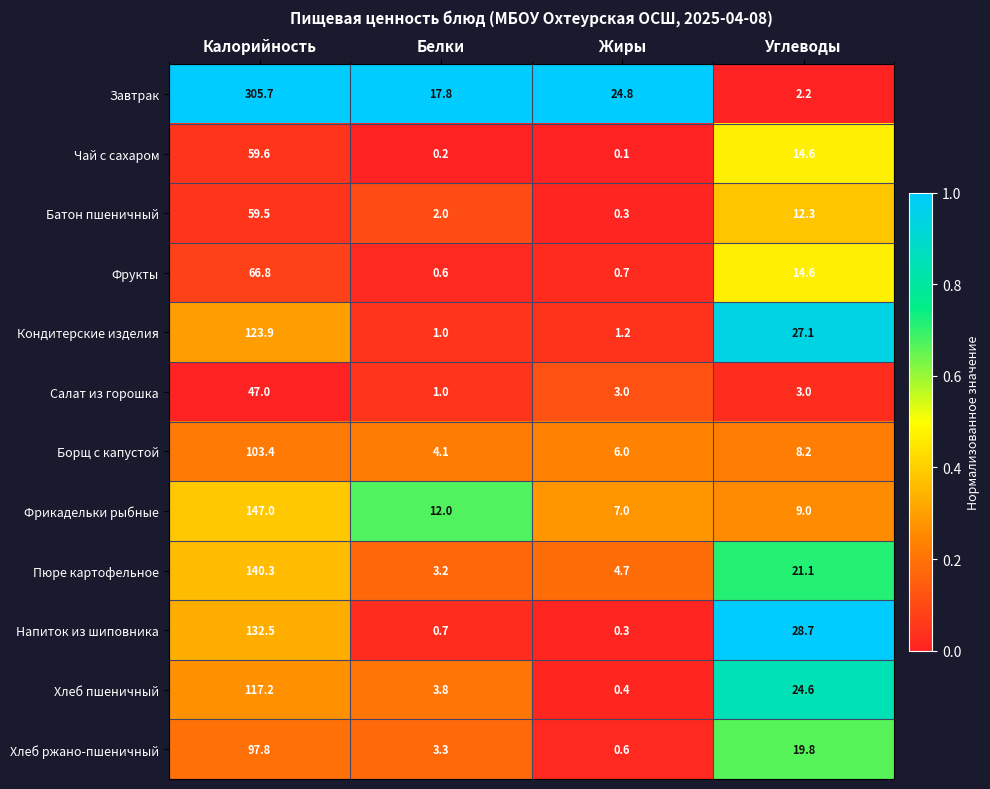

What is the average value of the Хлеб пшеничный series?

36.5